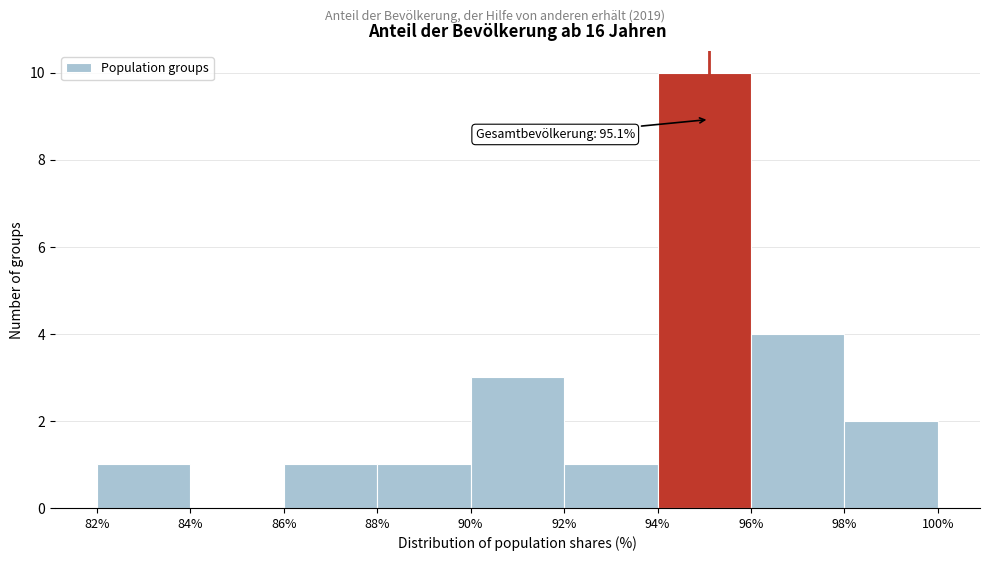

Over which range of the x-axis is the bar tallest?

94% to 96%